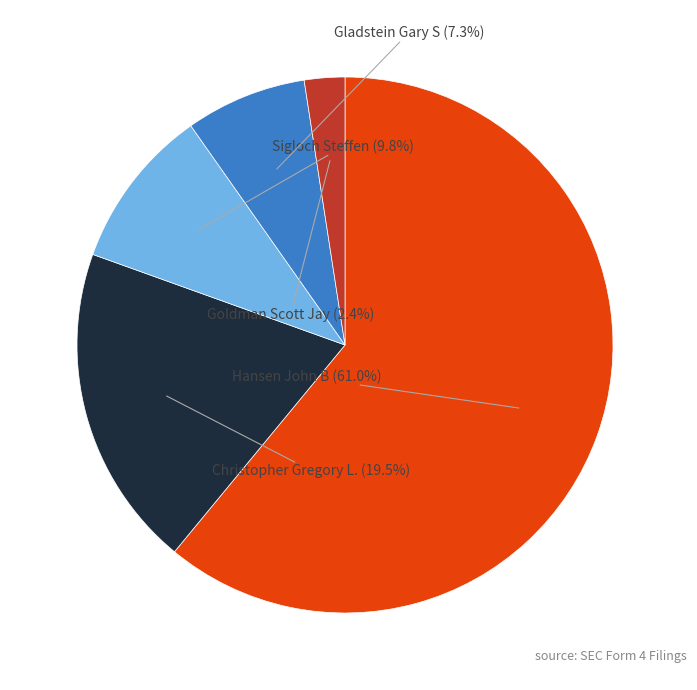

Does any single category account for the majority?

Yes